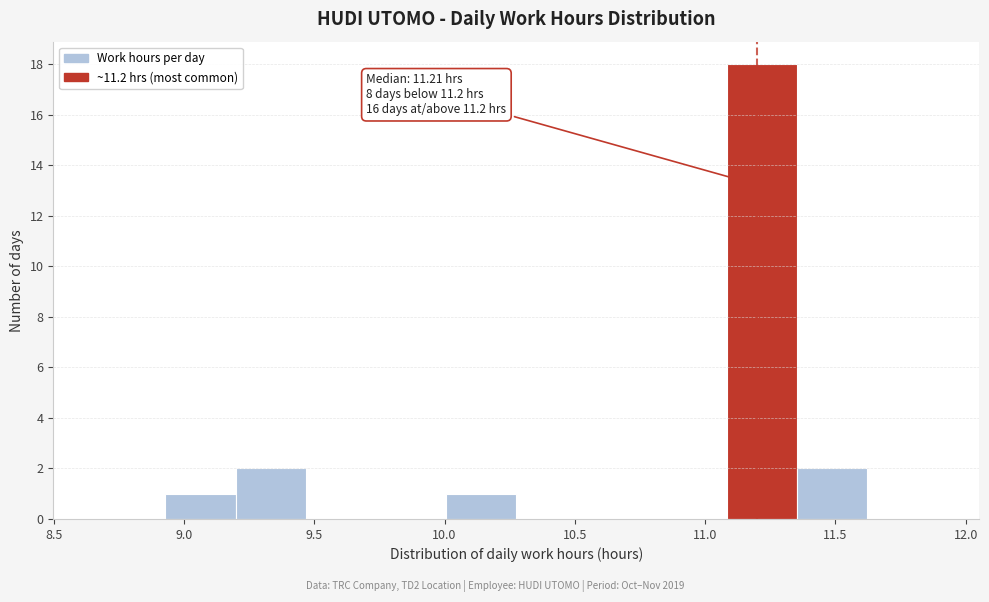

Which range on the x-axis has the tallest bar?

11.10 to 11.35